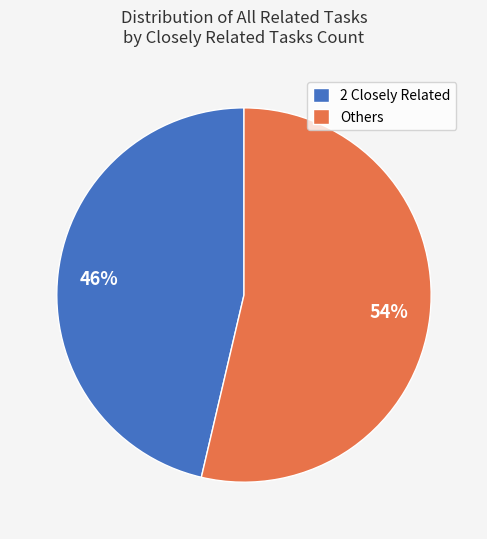

Does Others account for over 50% of the chart?

Yes